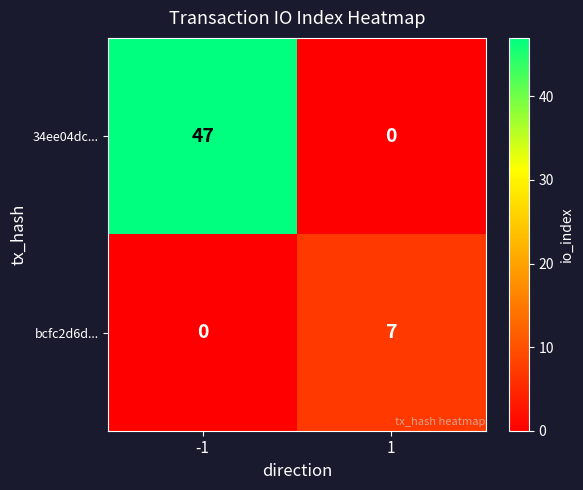

Which series has the largest total across all categories?

34ee04dc...